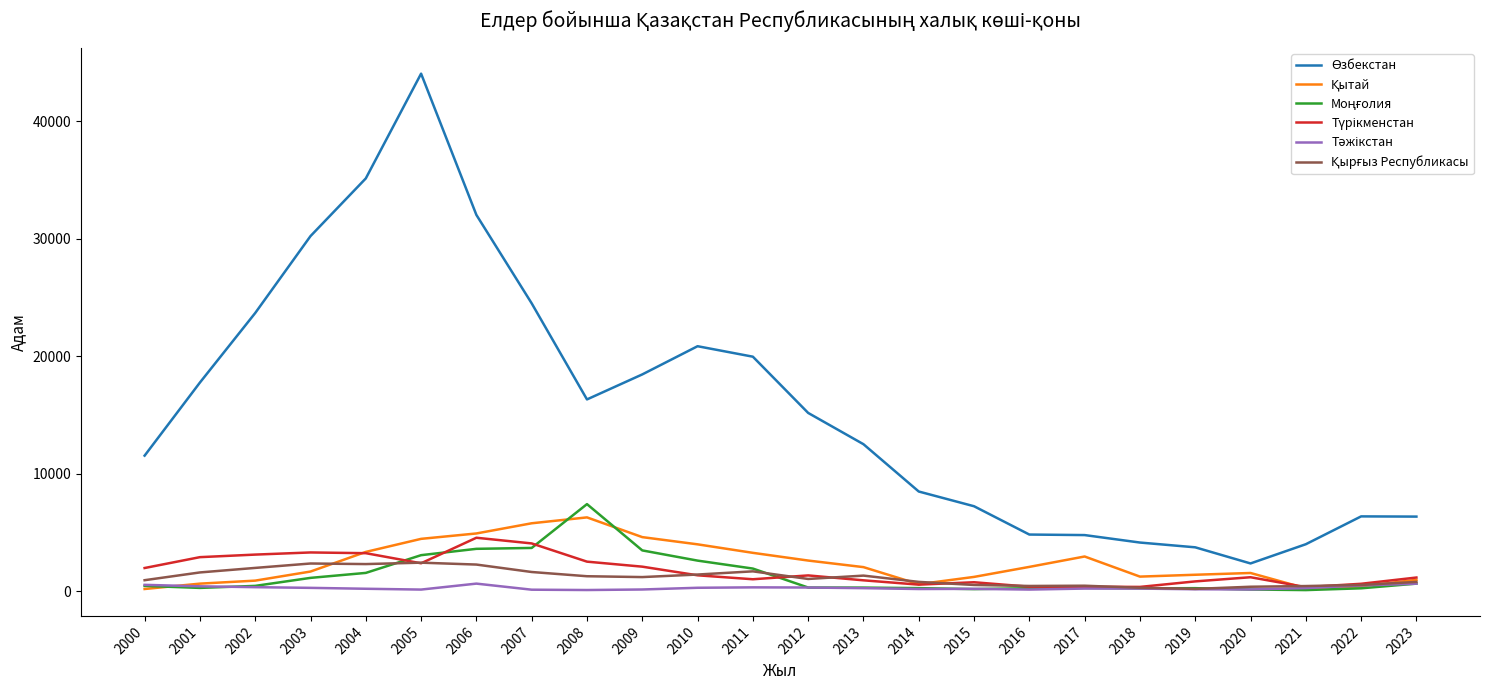

At which category is the sum across all series the highest?

2005